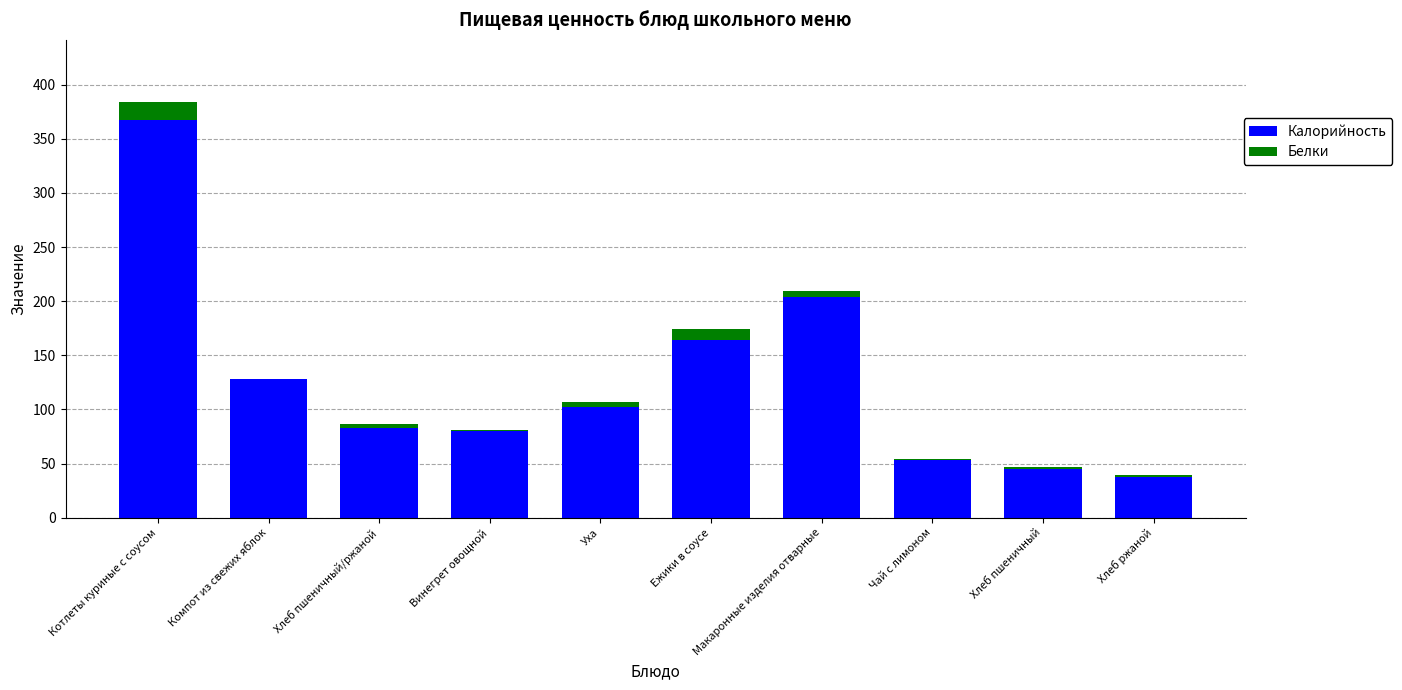

The value of Калорийность at Чай с лимоном is 53.7. True or false?

True